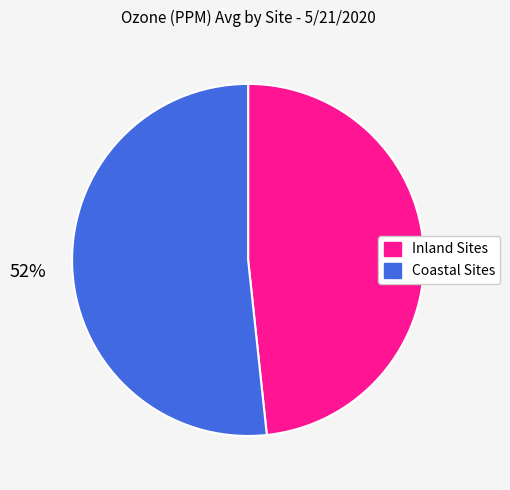

Do Coastal Sites and Inland Sites together represent more than half of the pie?

Yes